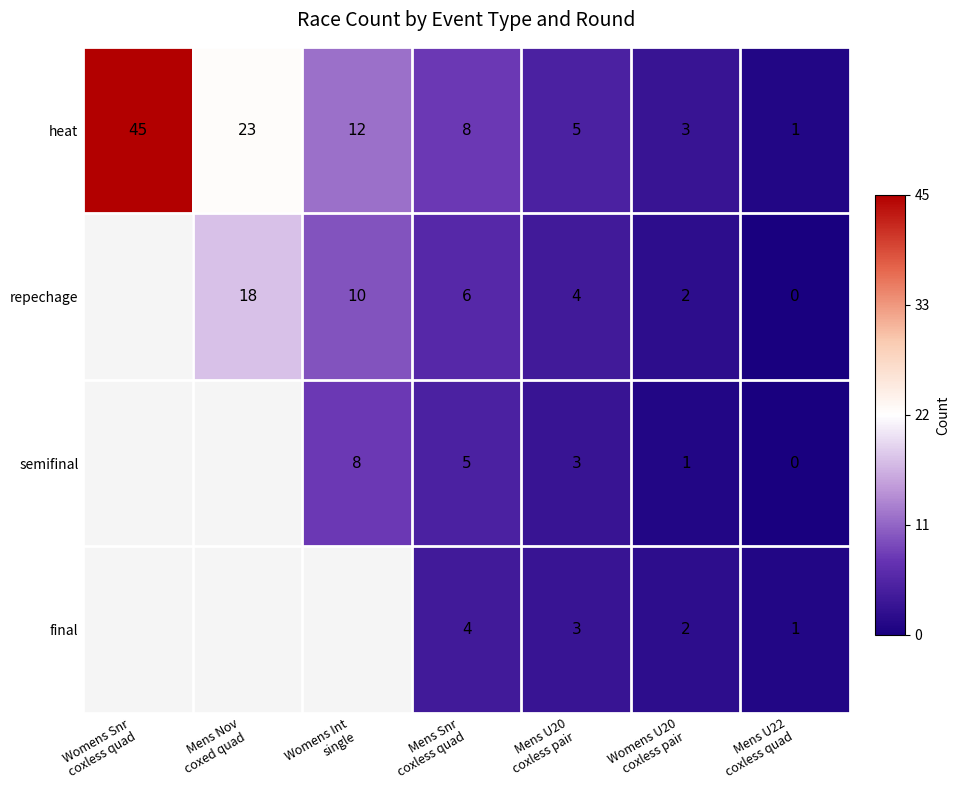

What is the difference between the maximum and minimum values in the heat series?

44